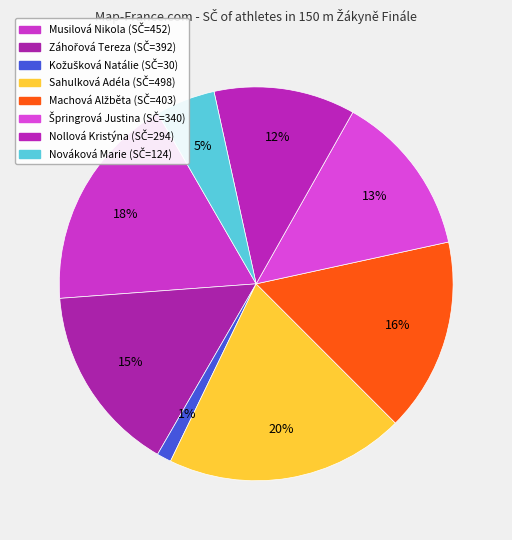

How many segments does this pie chart have?

8